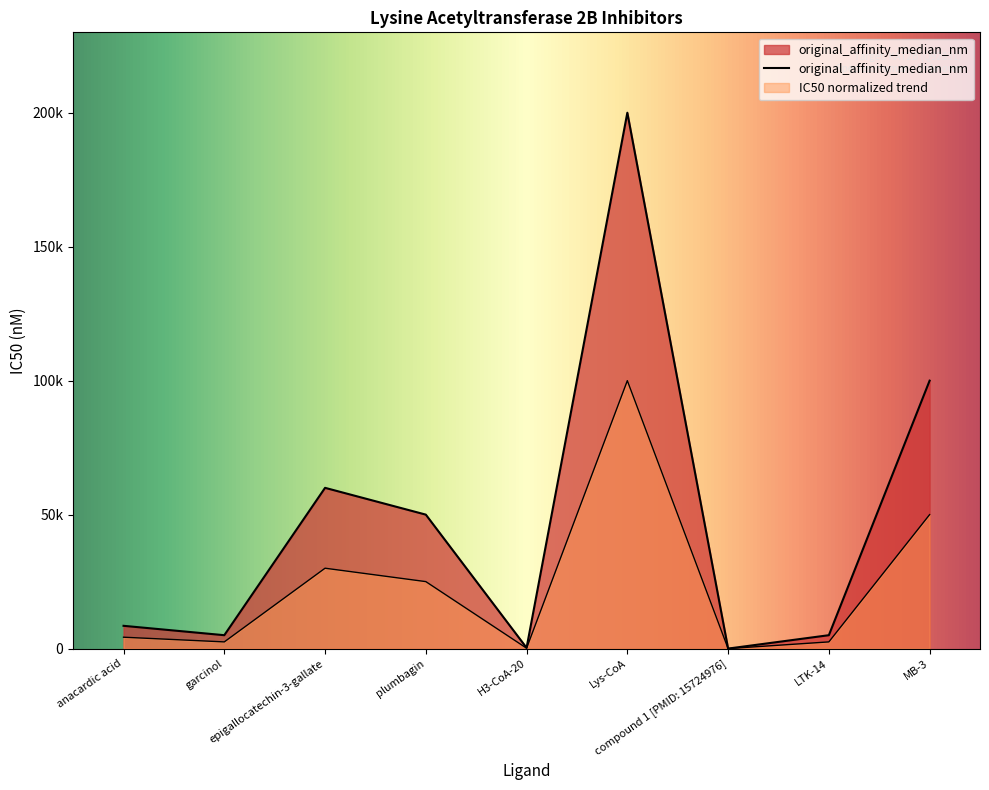

Does the chart have visible grid lines?

No